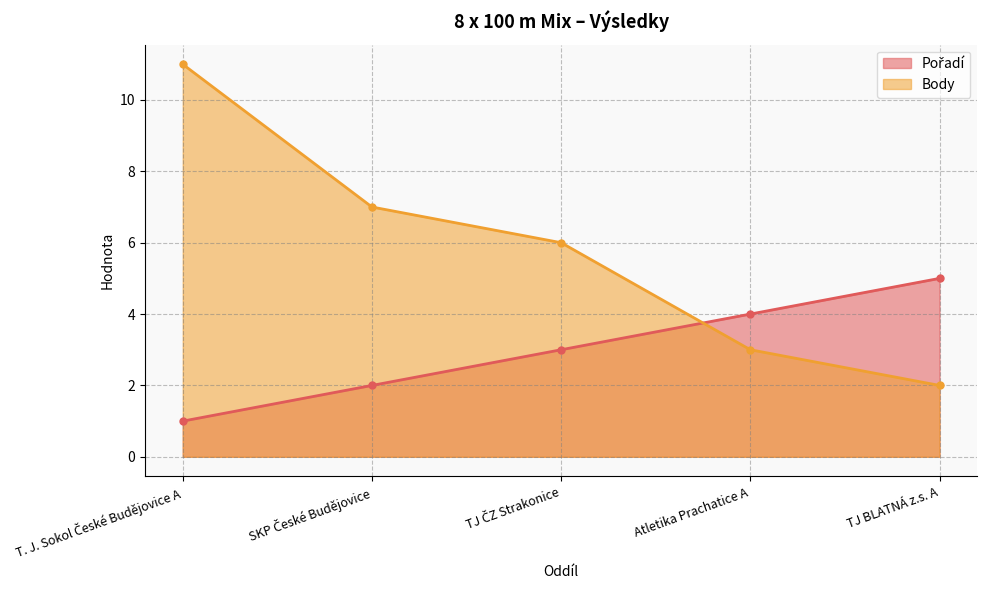

True or false: Pořadí has more than 1 interior local peaks.

False